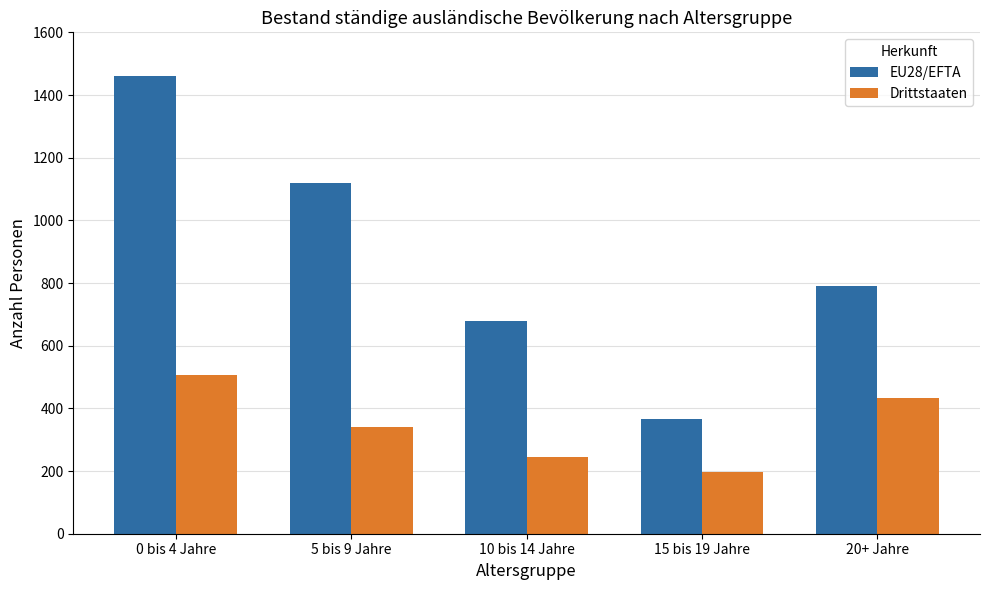

What is the spread (max minus min) of values at 5 bis 9 Jahre?

776